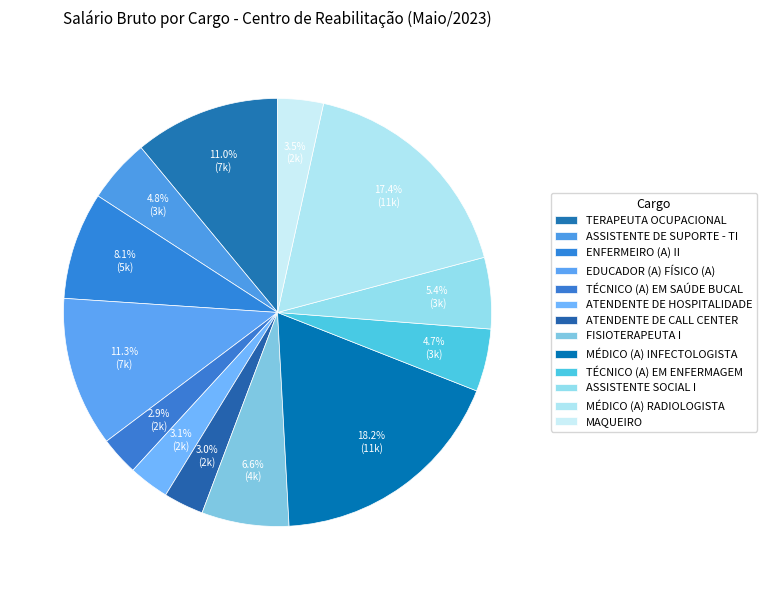

What is the largest slice in the pie chart?

MÉDICO (A) INFECTOLOGISTA